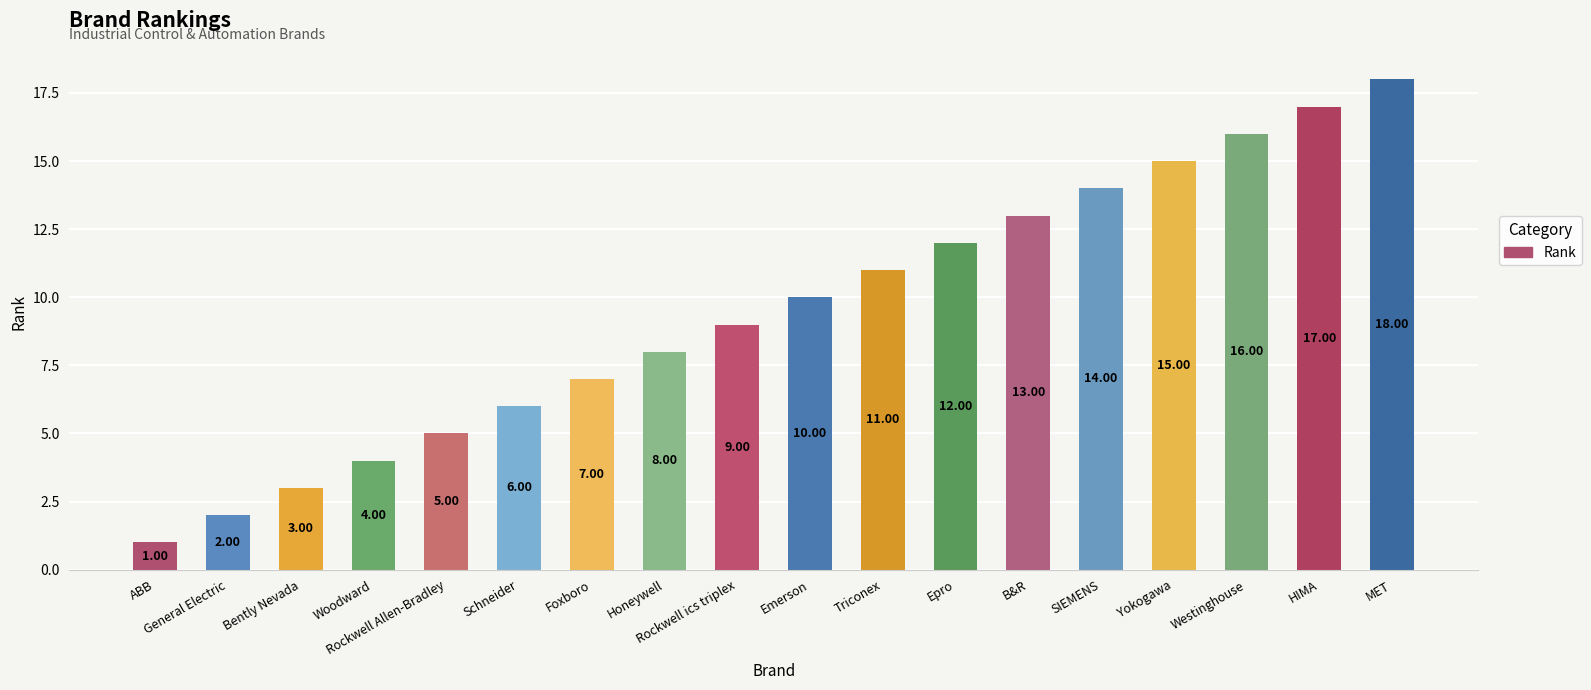

Reading left to right, transcribe all the data shown in this chart.

ABB=1	General Electric=2	Bently Nevada=3	Woodward=4	Rockwell Allen-Bradley=5	Schneider=6	Foxboro=7	Honeywell=8	Rockwell ics triplex=9	Emerson=10	Triconex=11	Epro=12	B&R=13	SIEMENS=14	Yokogawa=15	Westinghouse=16	HIMA=17	MET=18